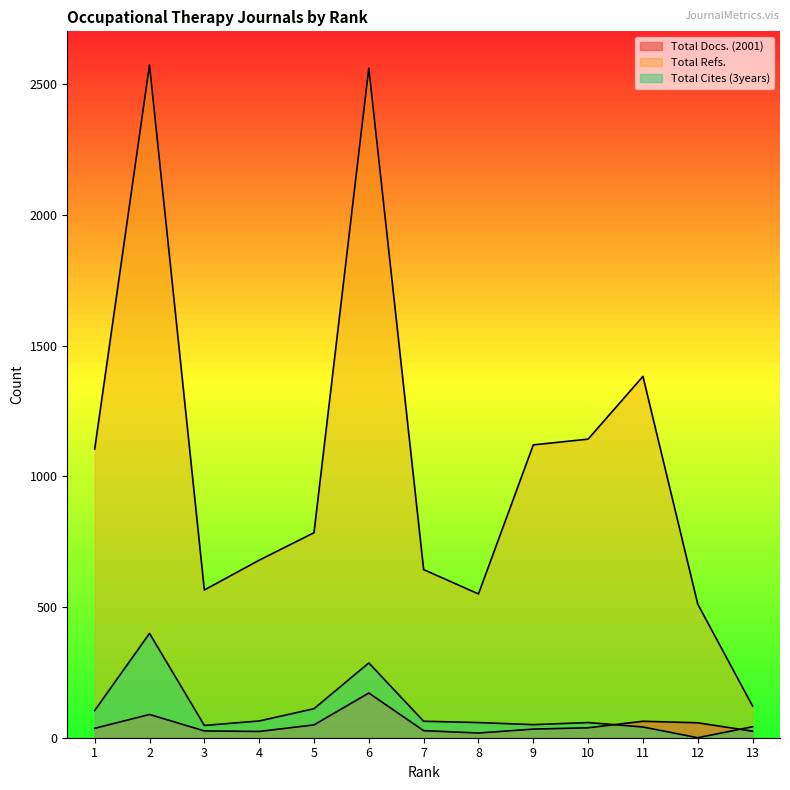

At 5, list the series in order from smallest to largest.

Total Docs. (2001), Total Cites (3years), Total Refs.